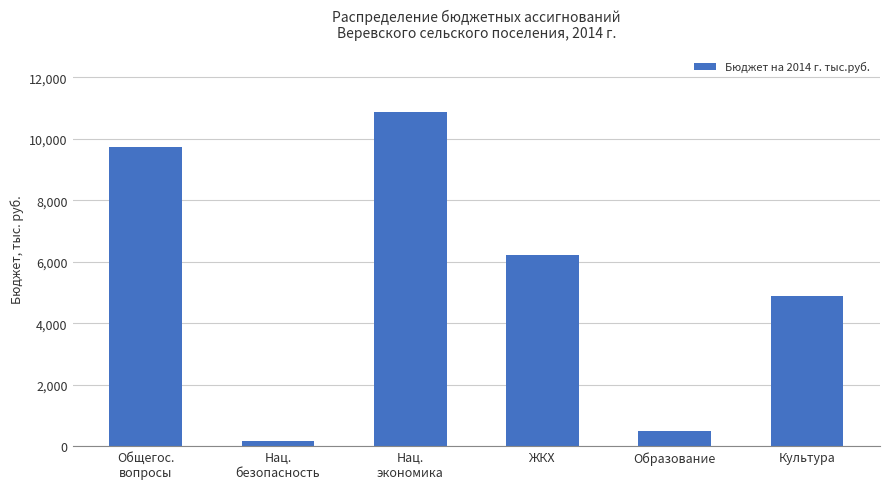

Reading left to right, transcribe all the data shown in this chart.

9734.9	180.0	10891.0	6223.9	500.0	4892.8